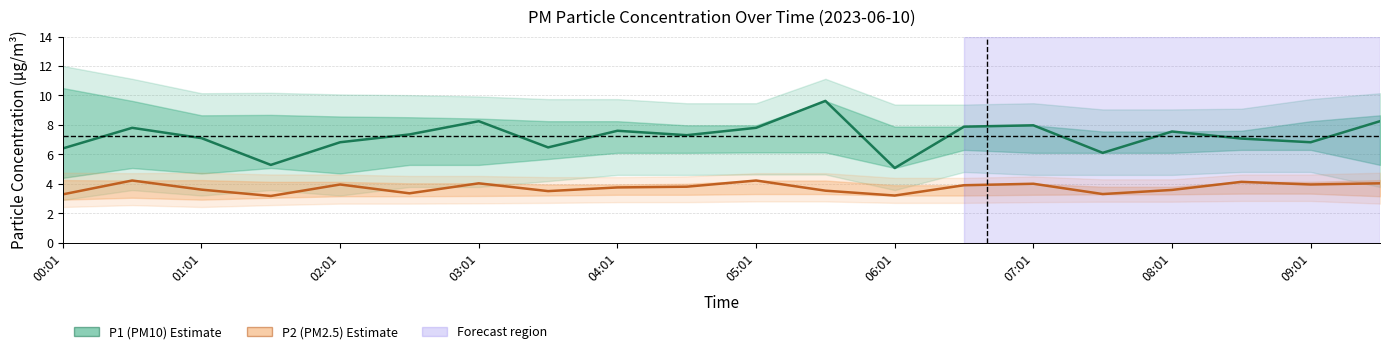

At how many categories does at least one series exceed 4?

20